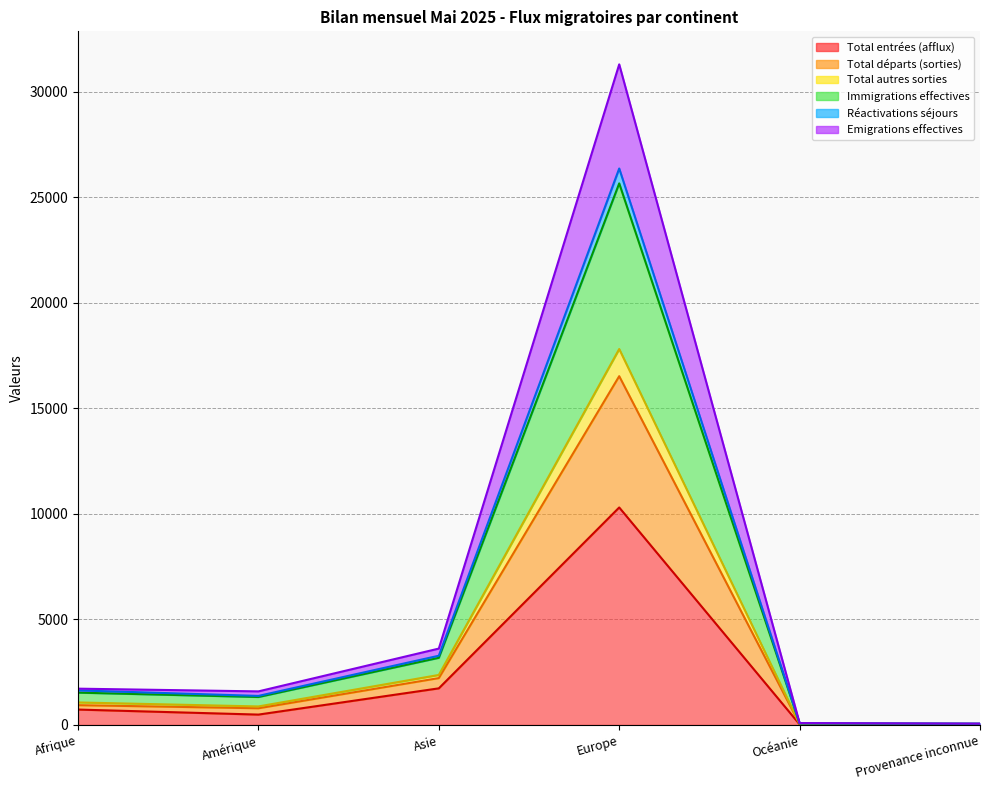

The value of Emigrations effectives at Océanie is 30. True or false?

False